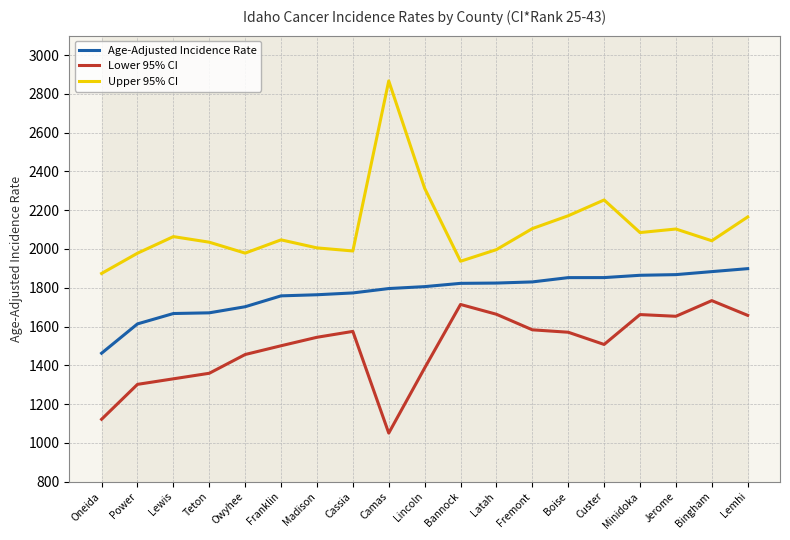

List the labels in order of Upper 95% CI value, largest first.

Camas, Lincoln, Custer, Boise, Lemhi, Fremont, Jerome, Minidoka, Lewis, Franklin, Bingham, Teton, Madison, Latah, Cassia, Owyhee, Power, Bannock, Oneida